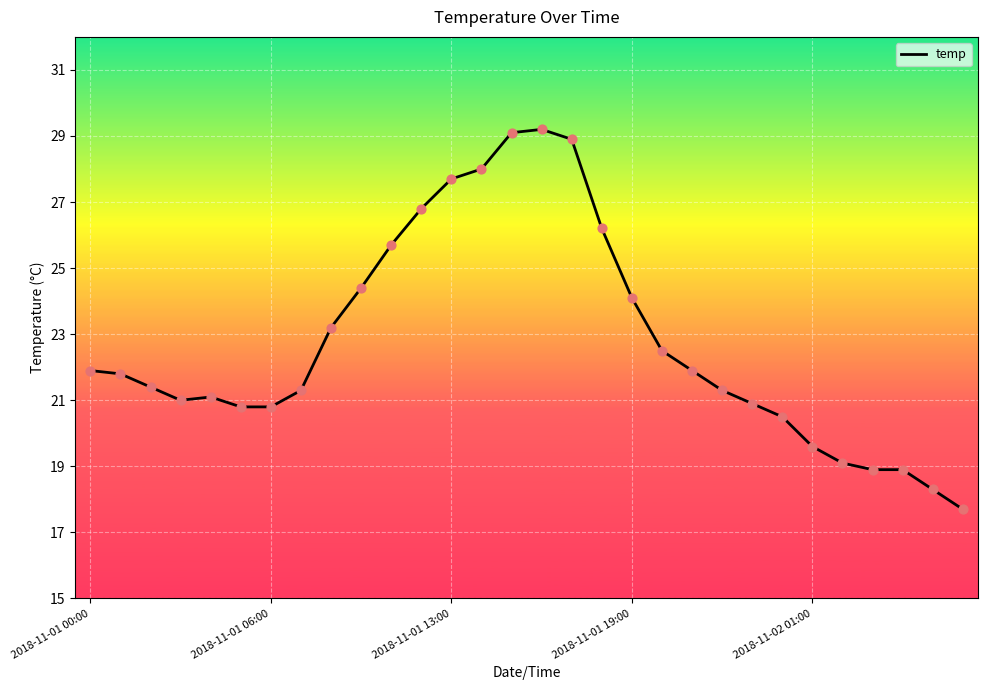

What is the difference between the maximum and minimum values?

11.5